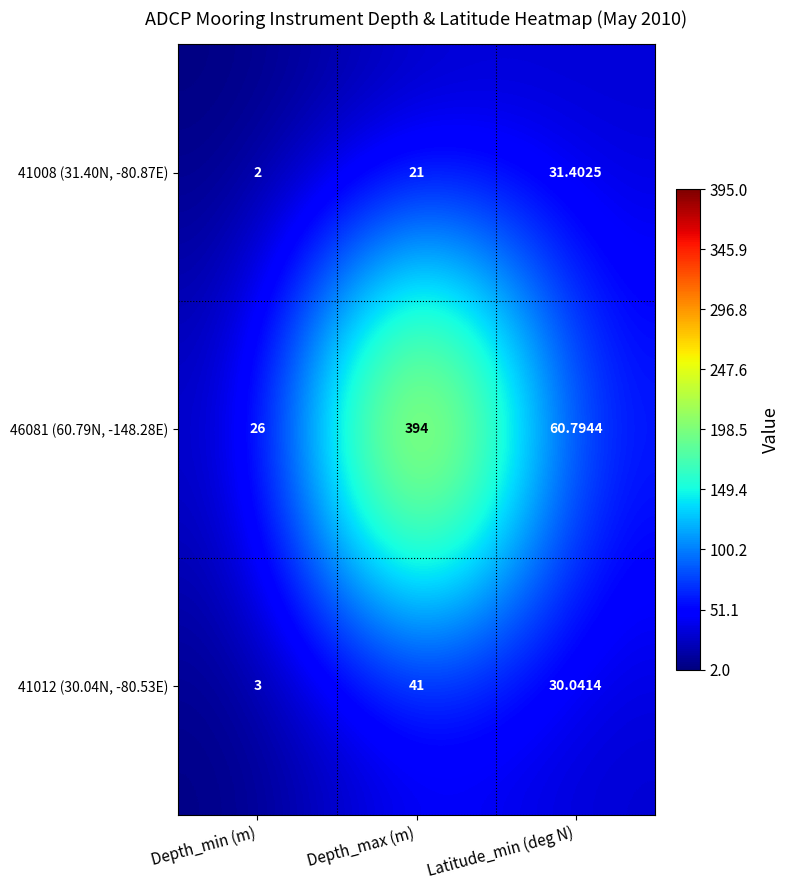

Rank the series at Depth_min (m) from highest to lowest value.

46081 (60.79N, -148.28E), 41012 (30.04N, -80.53E), 41008 (31.40N, -80.87E)